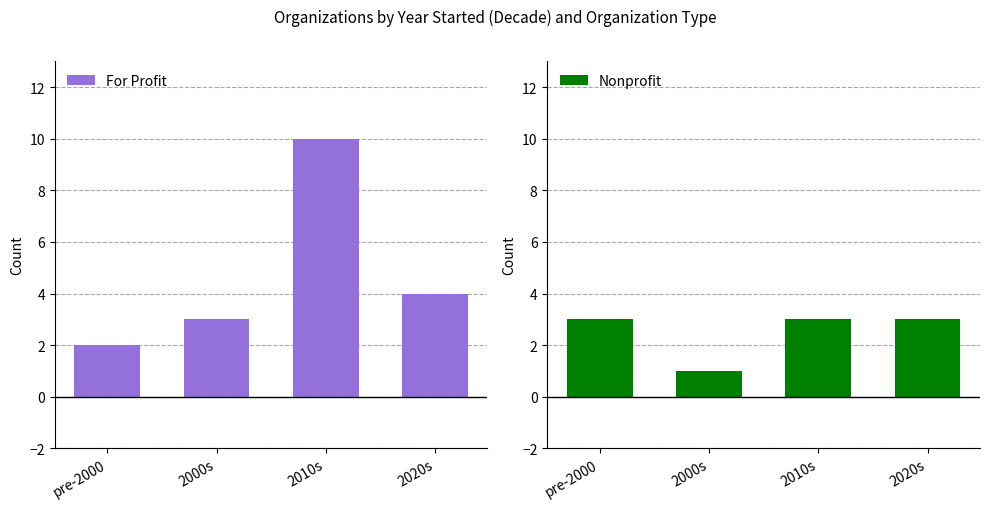

What are all the series names shown in the legend?

For Profit, Nonprofit